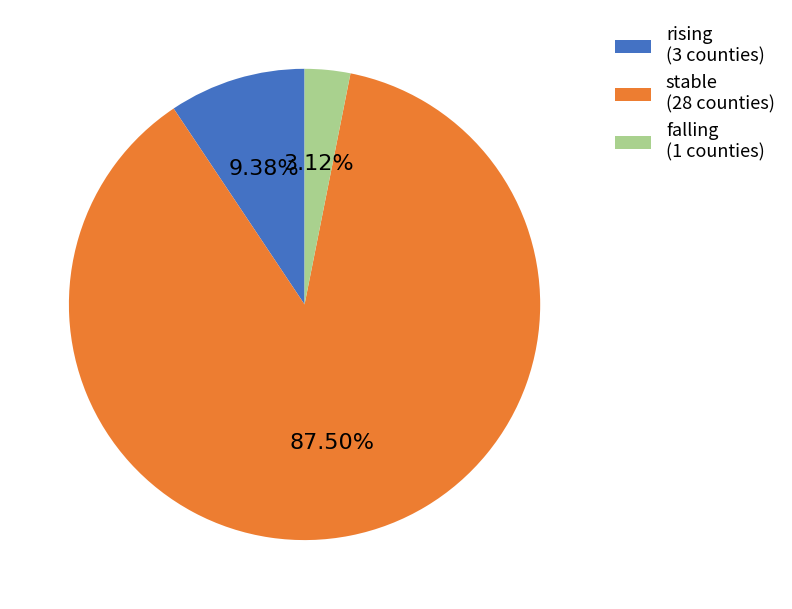

Is the sum of stable and falling greater than half?

Yes